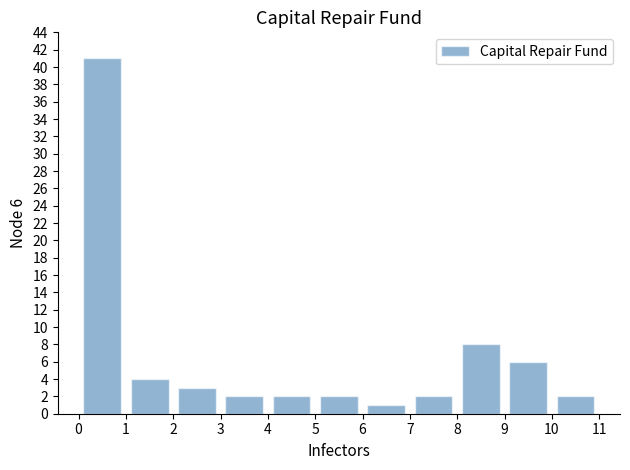

Which range on the x-axis has the tallest bar?

0 to 1